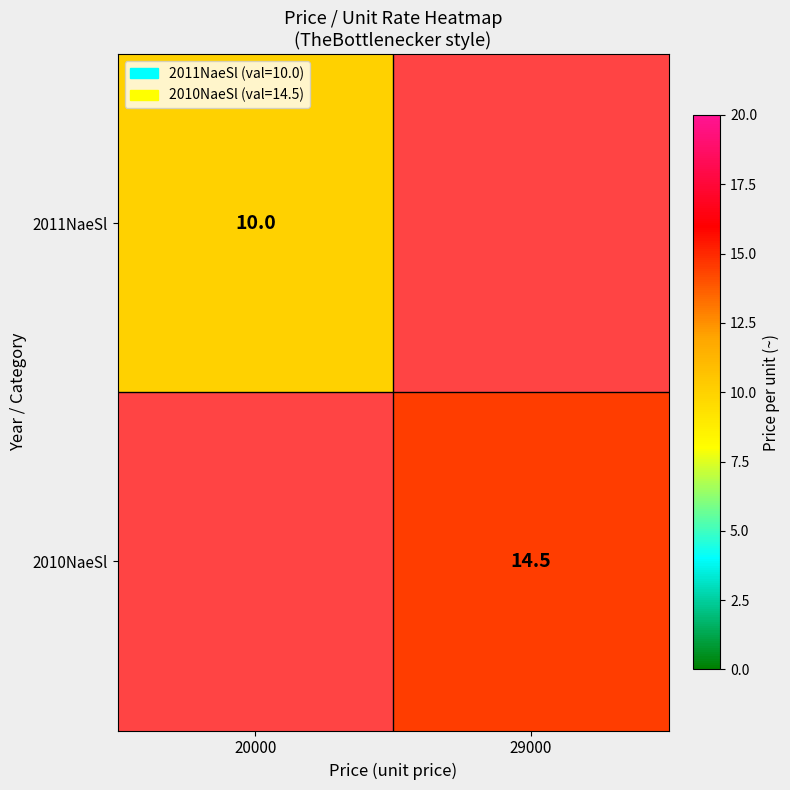

Which label corresponds to the smallest value in the chart?

29000